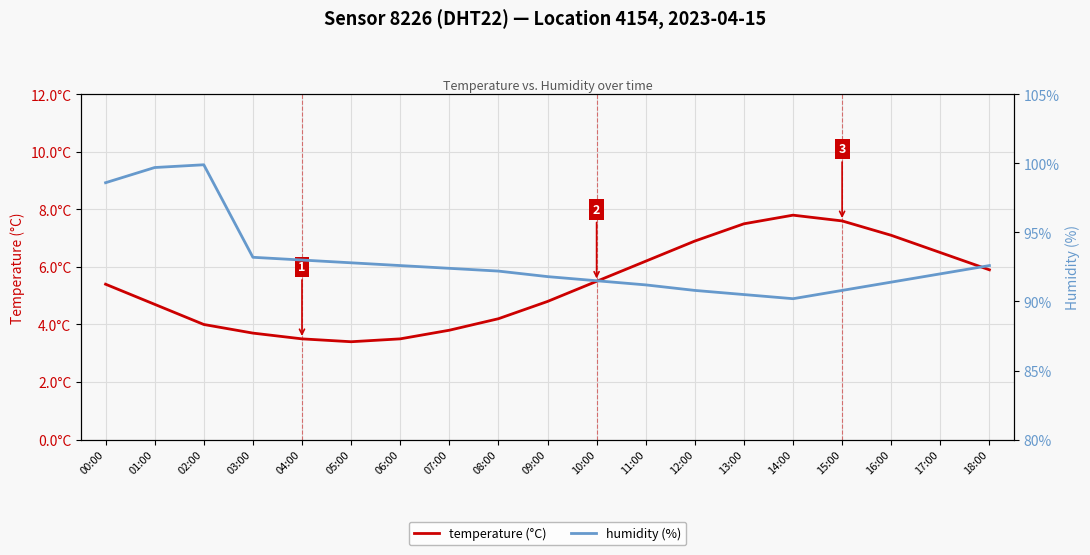

Reading left to right, what are all the values shown in this chart?

temperature (°C): 5.4	4.7	4.0	3.7	3.5	3.4	3.5	3.8	4.2	4.8	5.5	6.2	6.9	7.5	7.8	7.6	7.1	6.5	5.9
humidity (%): 98.6	99.7	99.9	93.2	93.0	92.8	92.6	92.4	92.2	91.8	91.5	91.2	90.8	90.5	90.2	90.8	91.4	92.0	92.6